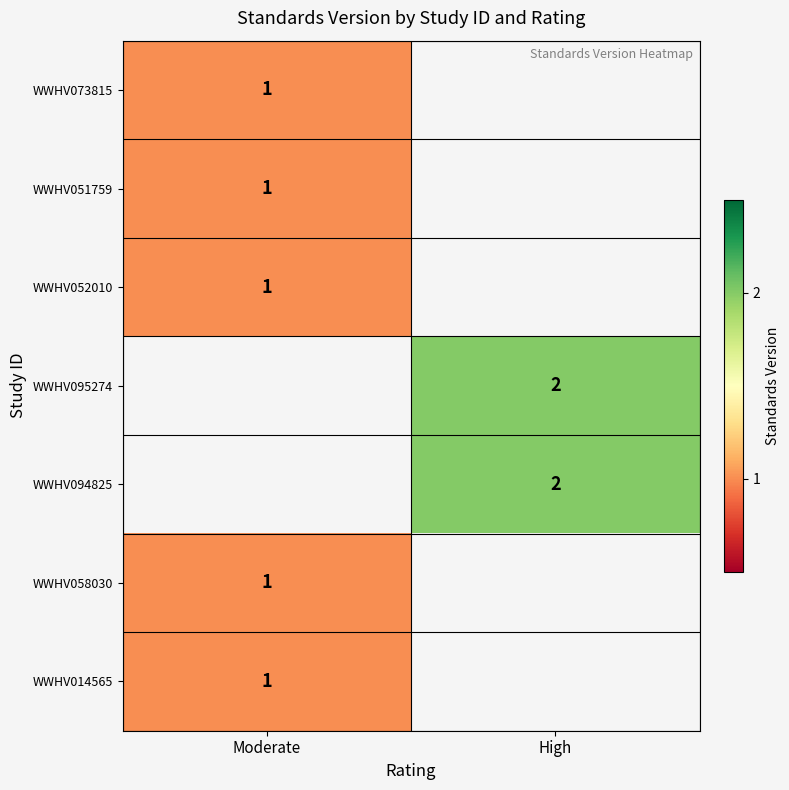

The WWHV058030 series shows 1 at Moderate. True or false?

True